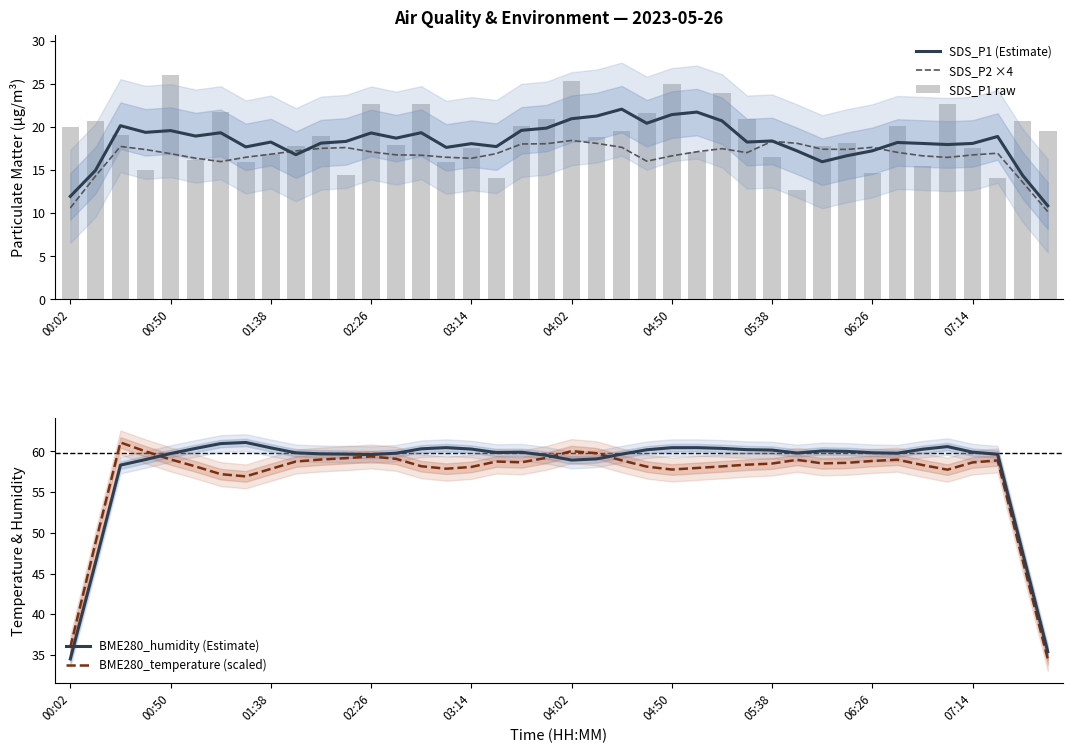

The BME280_humidity (Estimate) series shows 59.7 at 00:50. True or false?

True